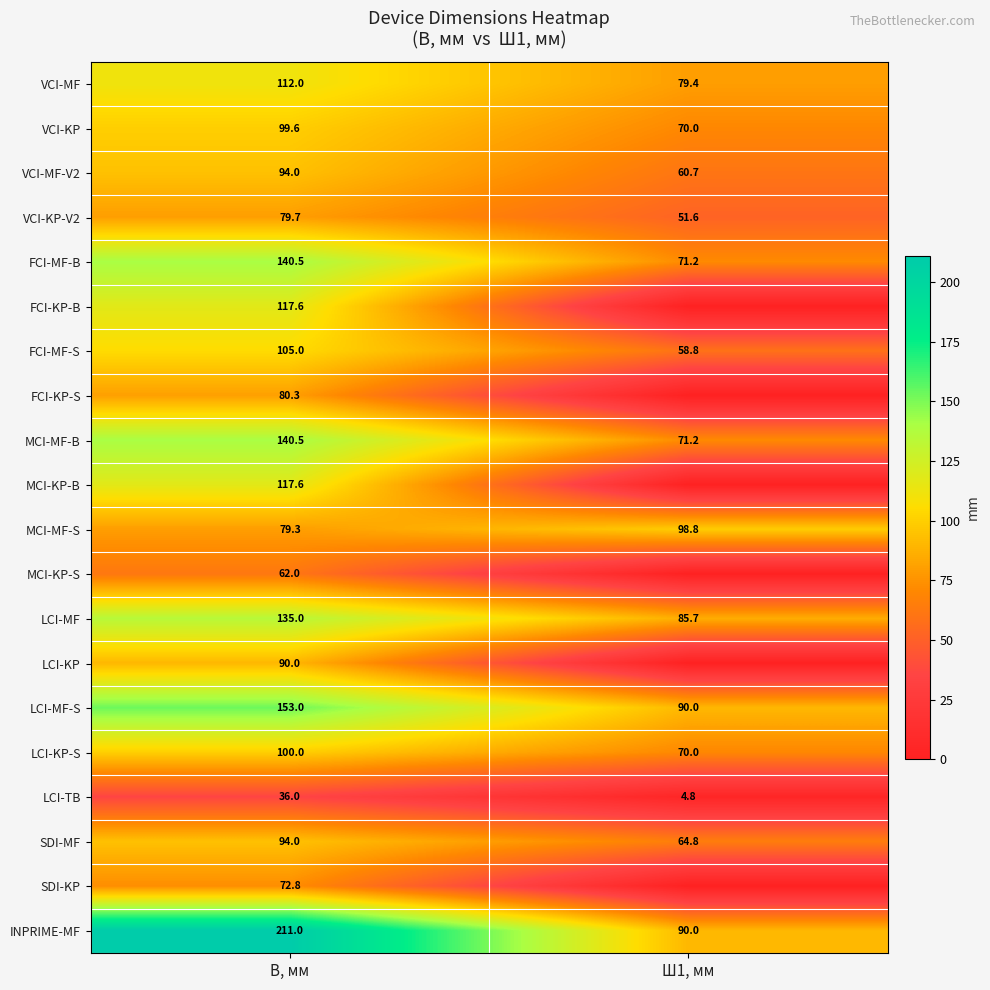

What is the total value across all series at В, мм?

2119.9